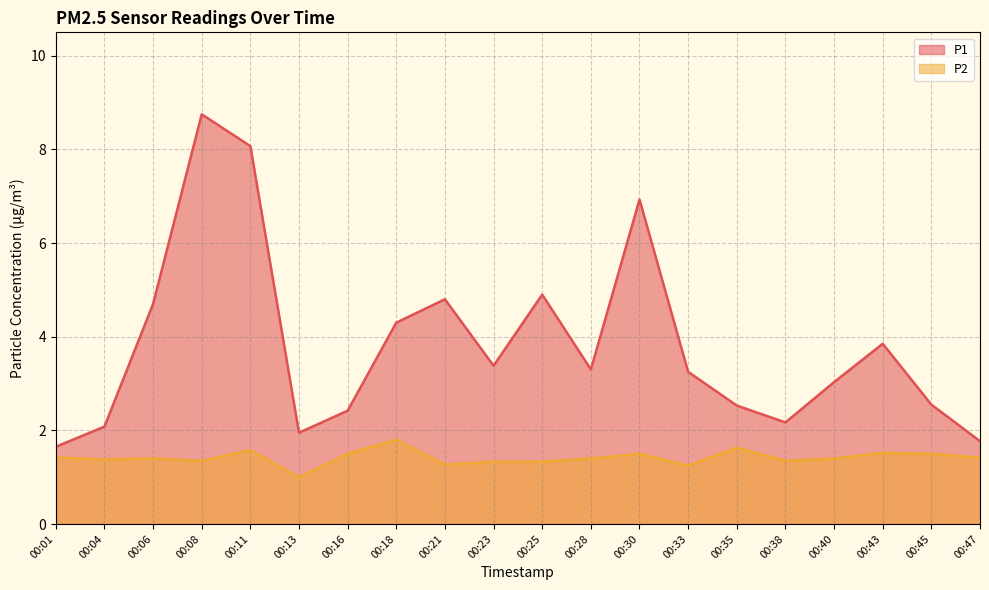

Rank the categories by P2 value from highest to lowest.

00:18, 00:35, 00:11, 00:43, 00:16, 00:30, 00:45, 00:01, 00:47, 00:06, 00:28, 00:40, 00:04, 00:08, 00:38, 00:23, 00:25, 00:21, 00:33, 00:13